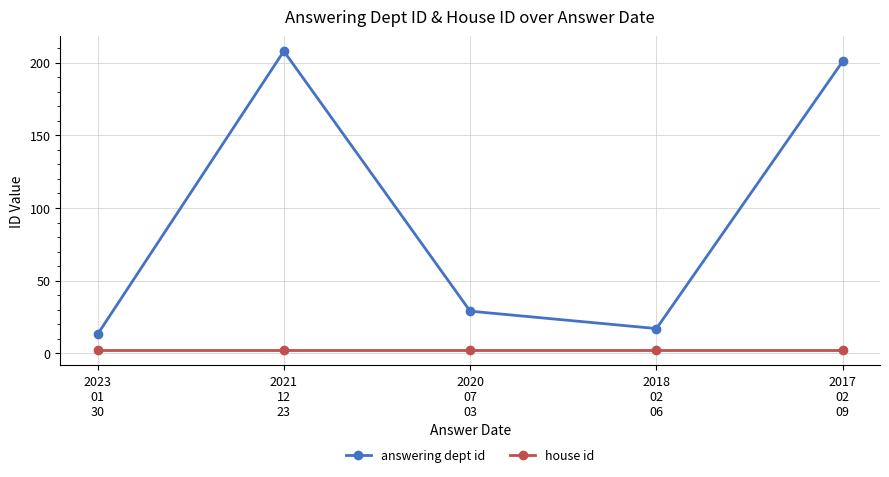

Does the chart display data point markers on the line(s)?

Yes